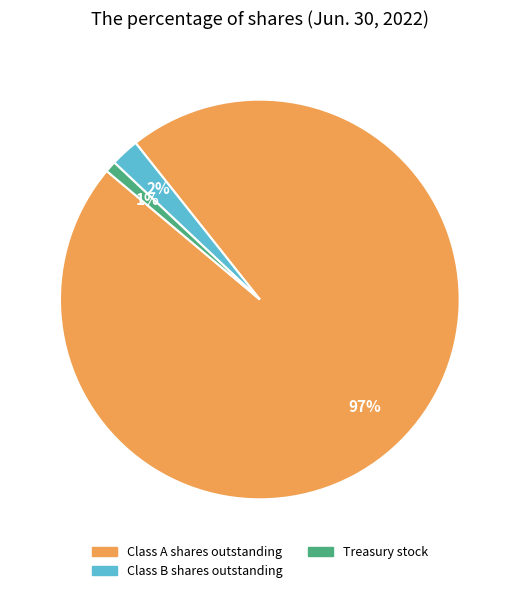

How many slices are in this pie chart?

3